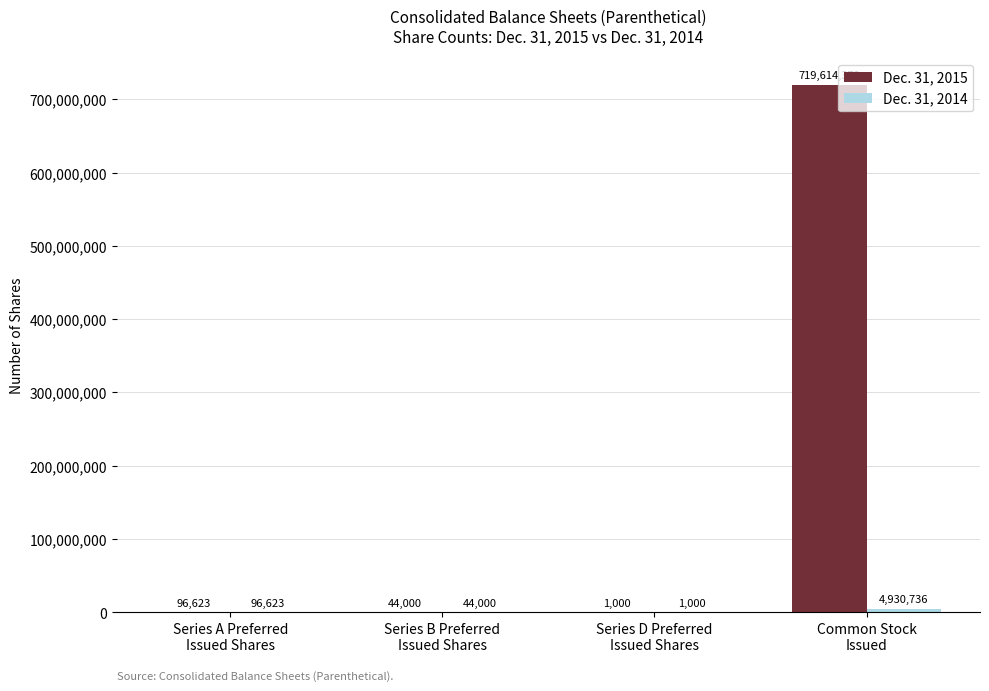

What is the greatest value displayed?

719614372